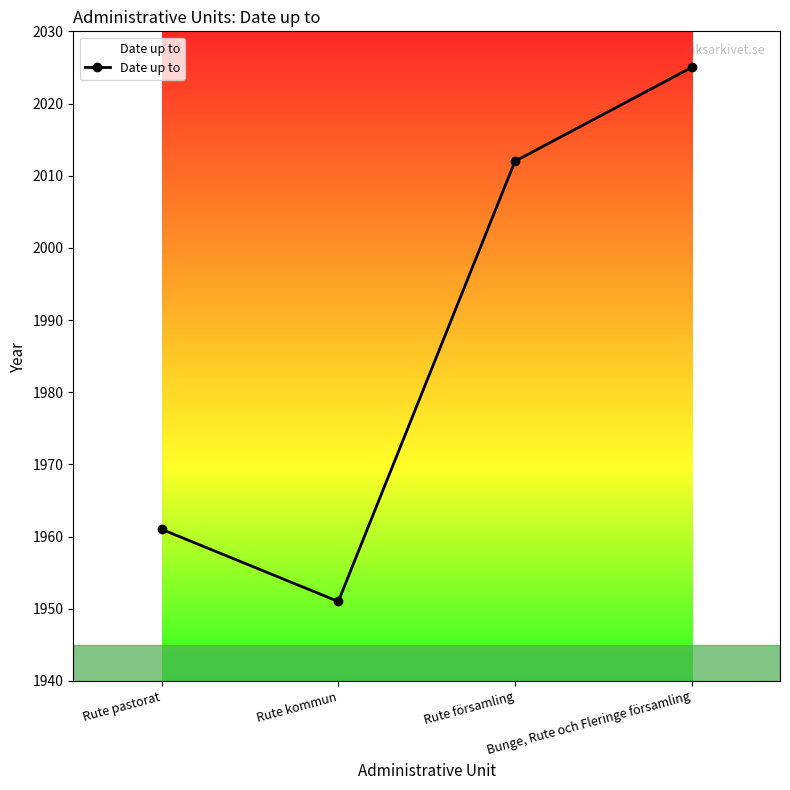

What is the difference between the maximum and minimum values?

74